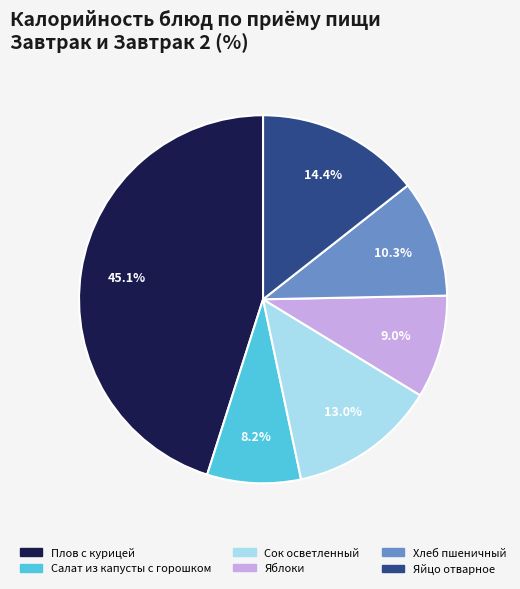

The Яблоки slice represents 9% of the pie. True or false?

True